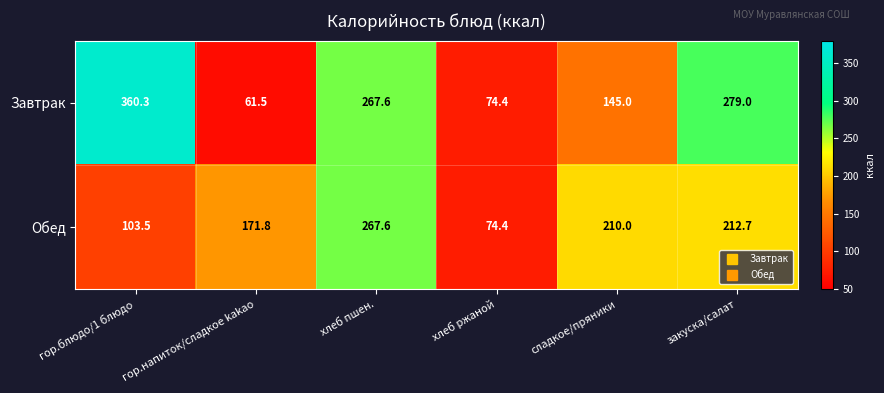

The Обед series shows 121.2 at сладкое/пряники. True or false?

False